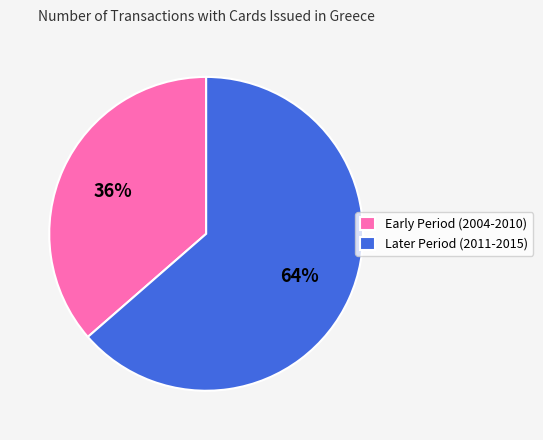

Is there a majority slice in this chart?

Yes